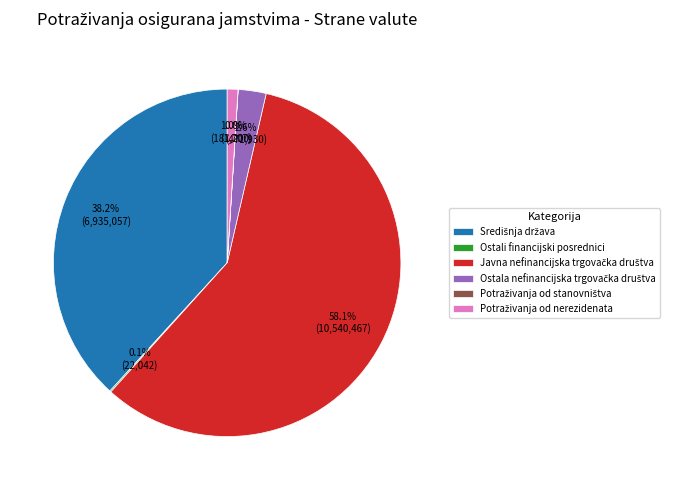

What percentage is NOT represented by Središnja država?

61.8%